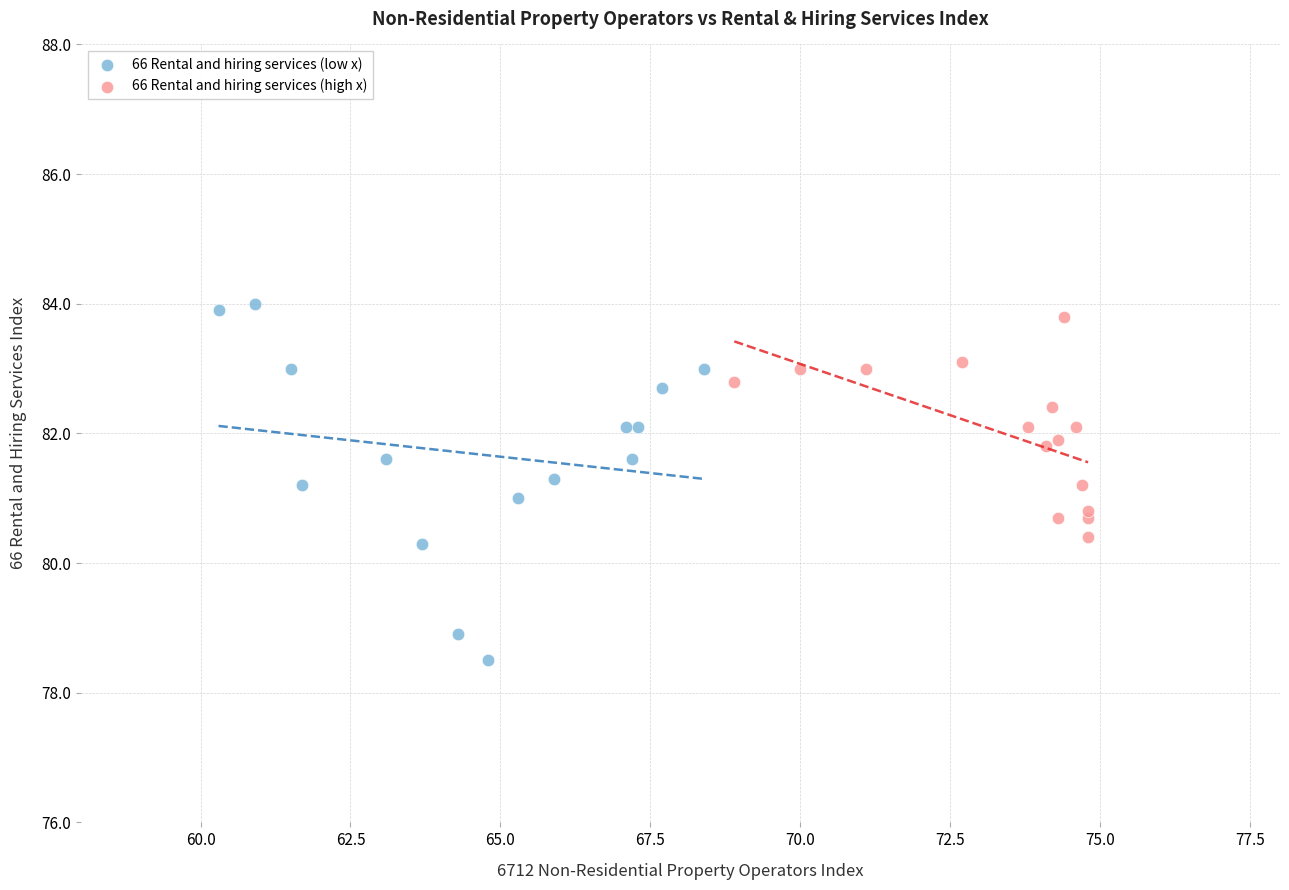

Which series contains the lowest Y value?

66 Rental and hiring services (low x)